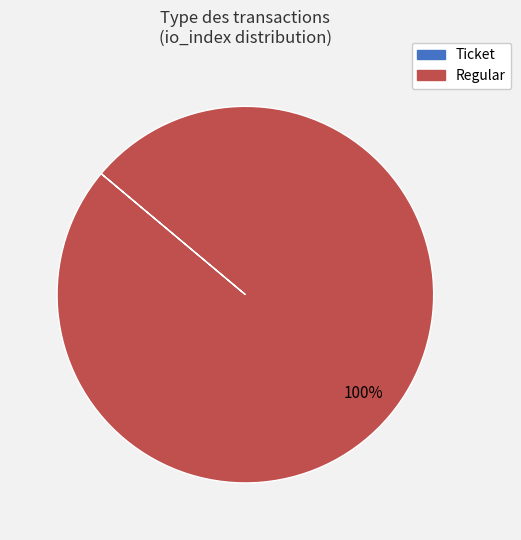

To the nearest percent, what is the difference between the largest and smallest slice percentages?

100%